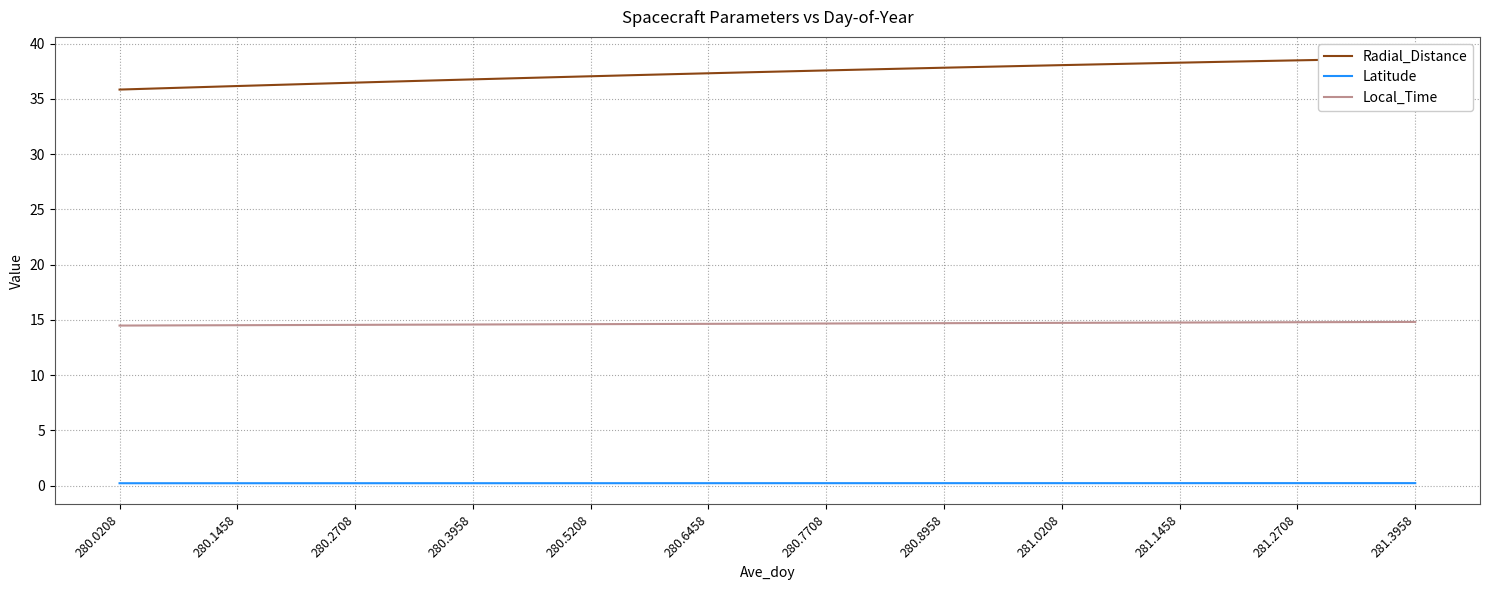

Reading left to right, what are all the values shown in this chart?

Radial_Distance: 35.8	36.0	36.1	36.2	36.3	36.4	36.5	36.6	36.7	36.8	36.9	37.0	37.0	37.1	37.2	37.3	37.4	37.5	37.6	37.7	37.7	37.8	37.9	38.0	38.1	38.1	38.2	38.3	38.4	38.4	38.5	38.6	38.6	38.7
Latitude: 0.2	0.2	0.2	0.2	0.2	0.2	0.2	0.2	0.2	0.2	0.2	0.2	0.2	0.2	0.2	0.2	0.2	0.2	0.2	0.2	0.2	0.2	0.2	0.2	0.2	0.2	0.2	0.2	0.2	0.2	0.2	0.2	0.2	0.2
Local_Time: 14.5	14.5	14.5	14.5	14.5	14.5	14.5	14.6	14.6	14.6	14.6	14.6	14.6	14.6	14.6	14.6	14.6	14.7	14.7	14.7	14.7	14.7	14.7	14.7	14.7	14.7	14.7	14.8	14.8	14.8	14.8	14.8	14.8	14.8